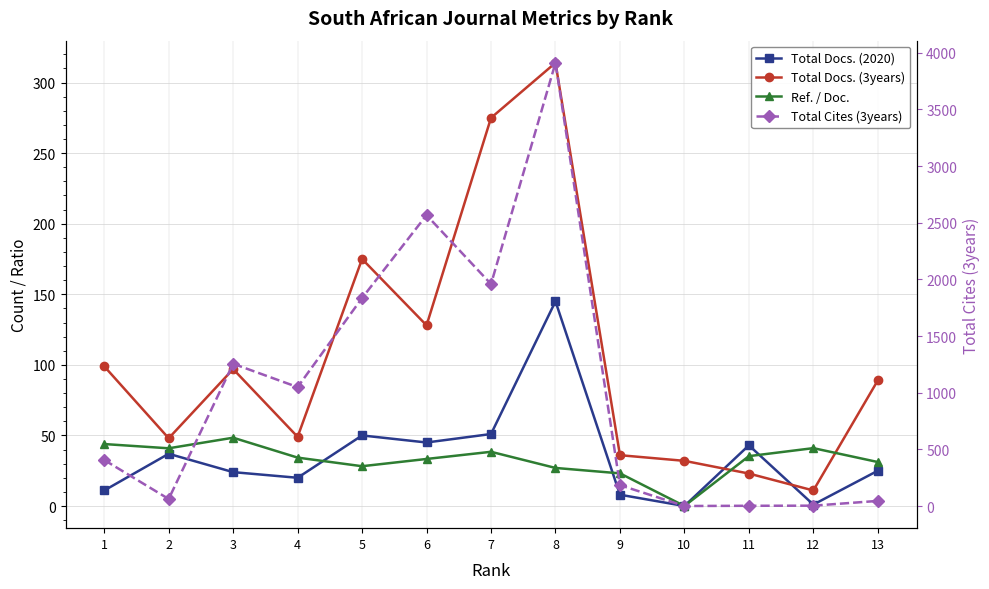

Rank the series by their maximum value, from lowest to highest.

Ref. / Doc., Total Docs. (2020), Total Docs. (3years), Total Cites (3years)